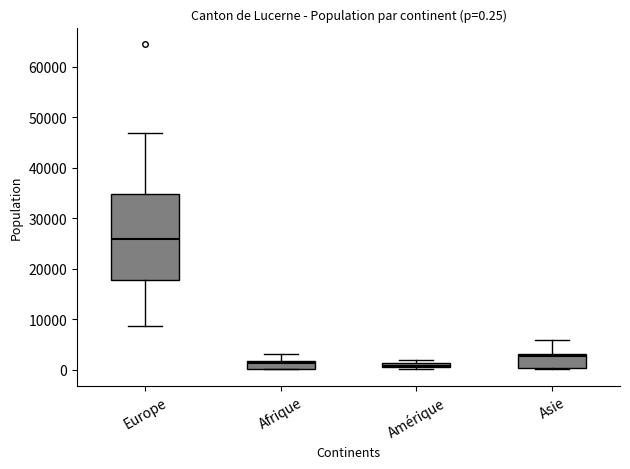

Which box is the tallest, from its lower edge to its upper edge?

Europe